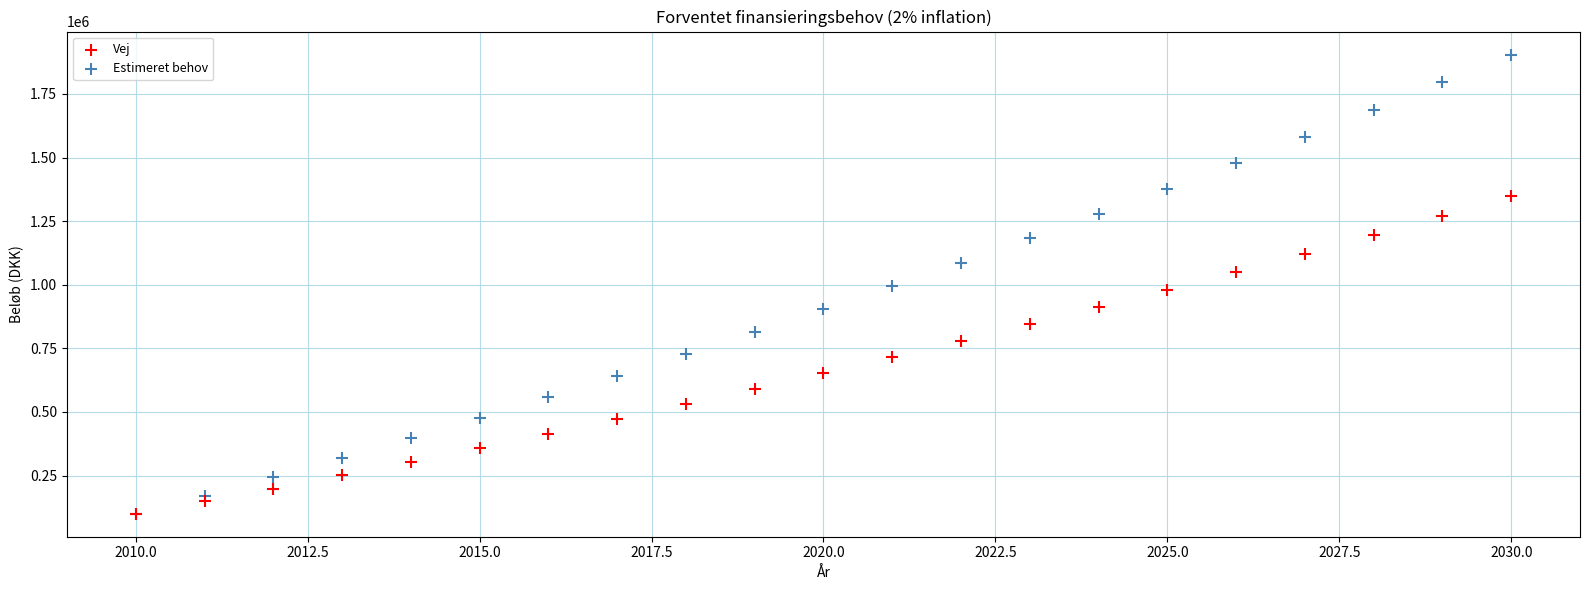

Which series reaches the maximum Y coordinate?

Estimeret behov